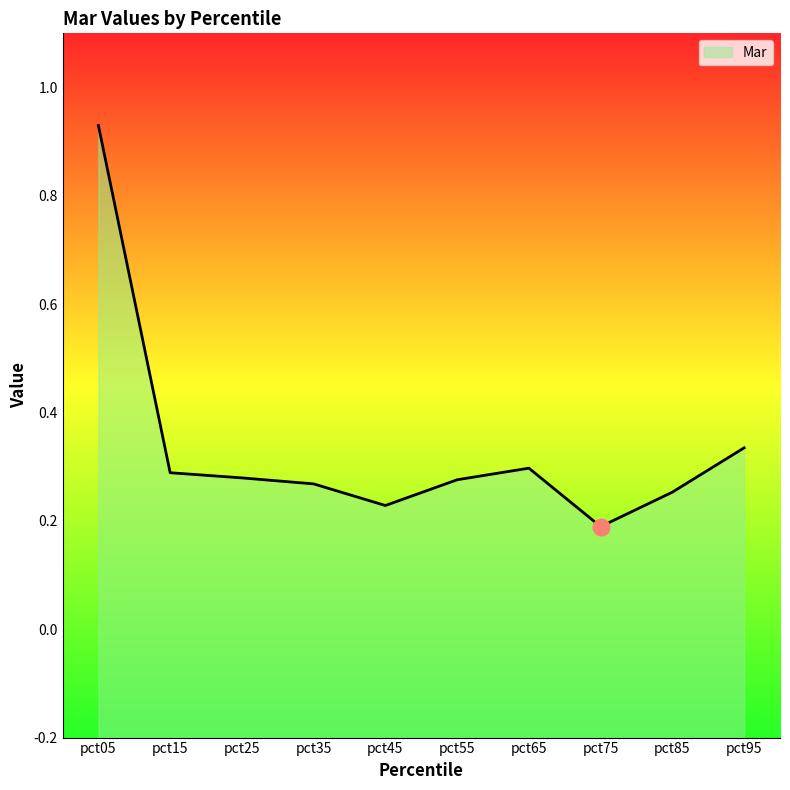

What is the sum of the values at pct55 and pct35?

0.5